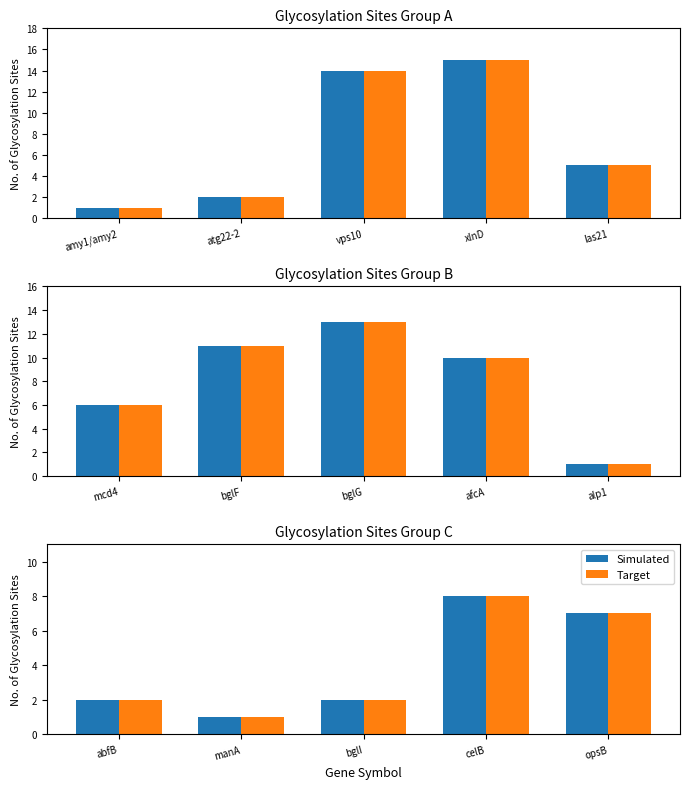

What is the difference between the Target values at manA and abfB?

1